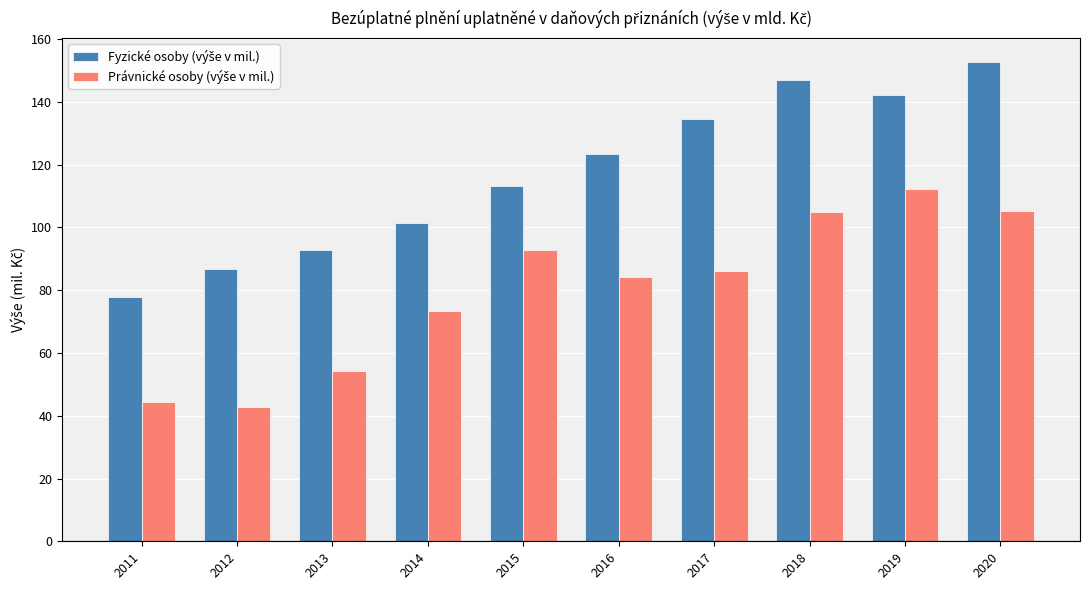

What is the total value across all series at 2018?

252.0